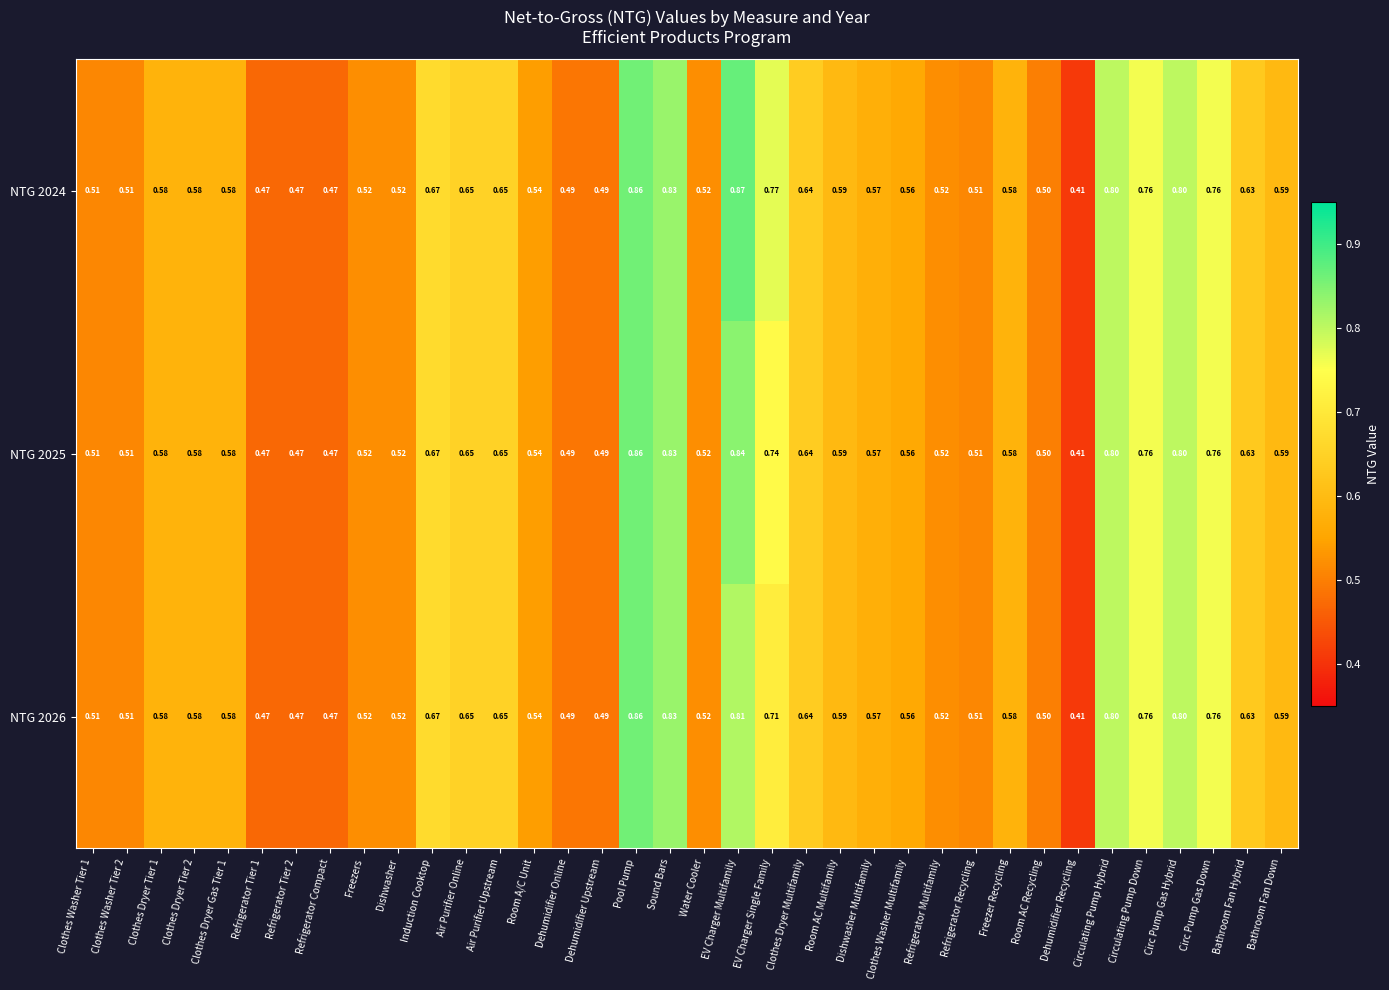

Count the number of categories in the chart.

36